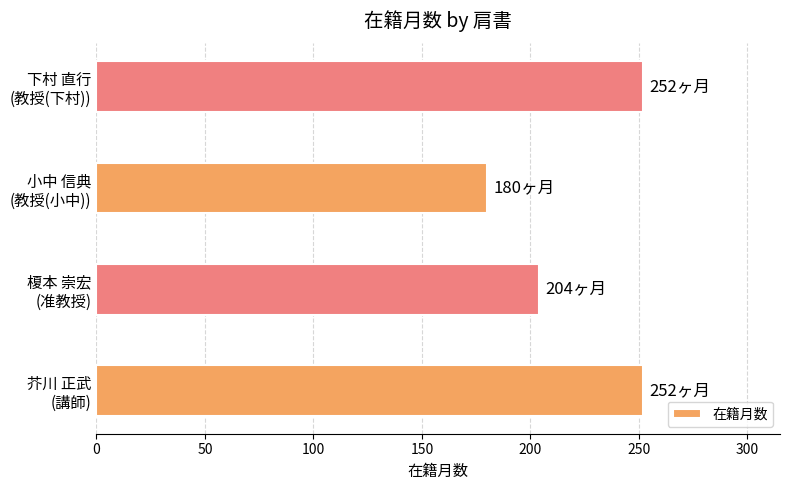

Are the bars horizontal?

Yes